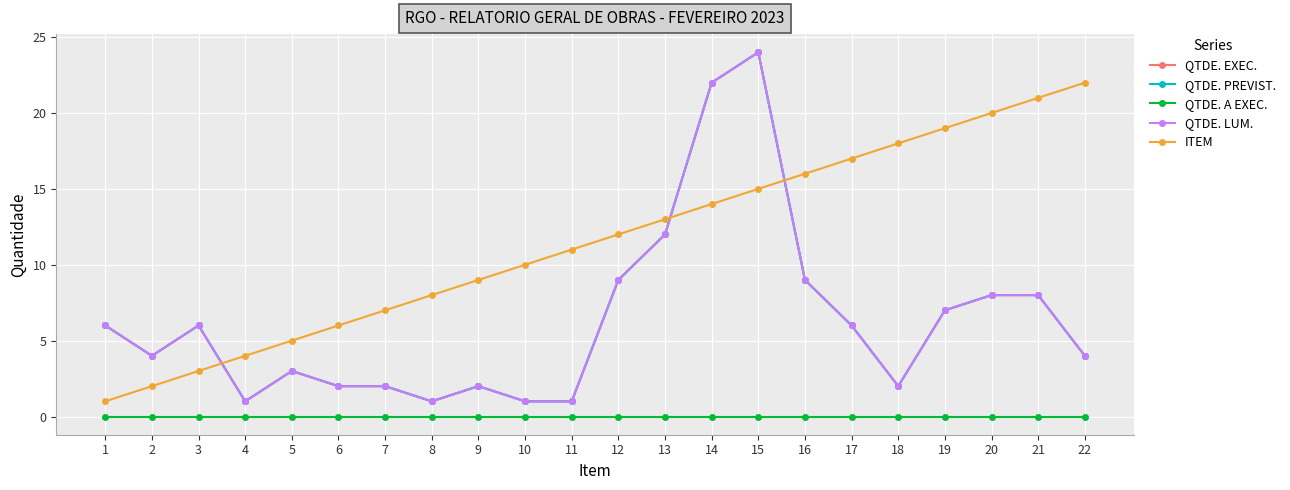

What is the value of the ITEM point at the 14th from the left?

14